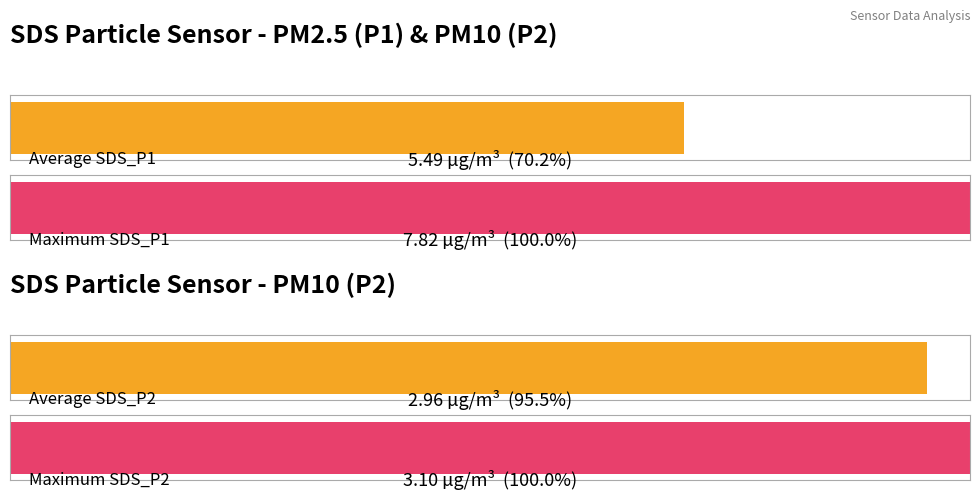

What is the maximum value for SDS_P1?

7.8